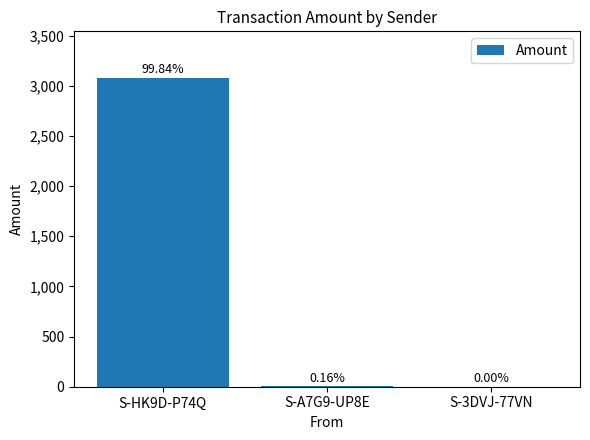

Count the number of values greater than 5.

1